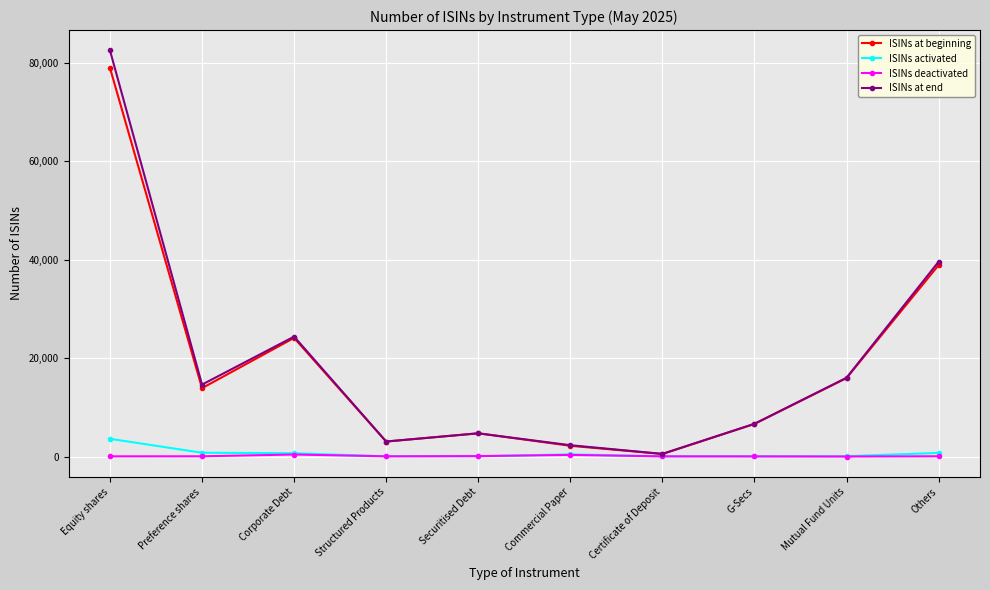

What is the lowest value of the ISINs at beginning series?

543